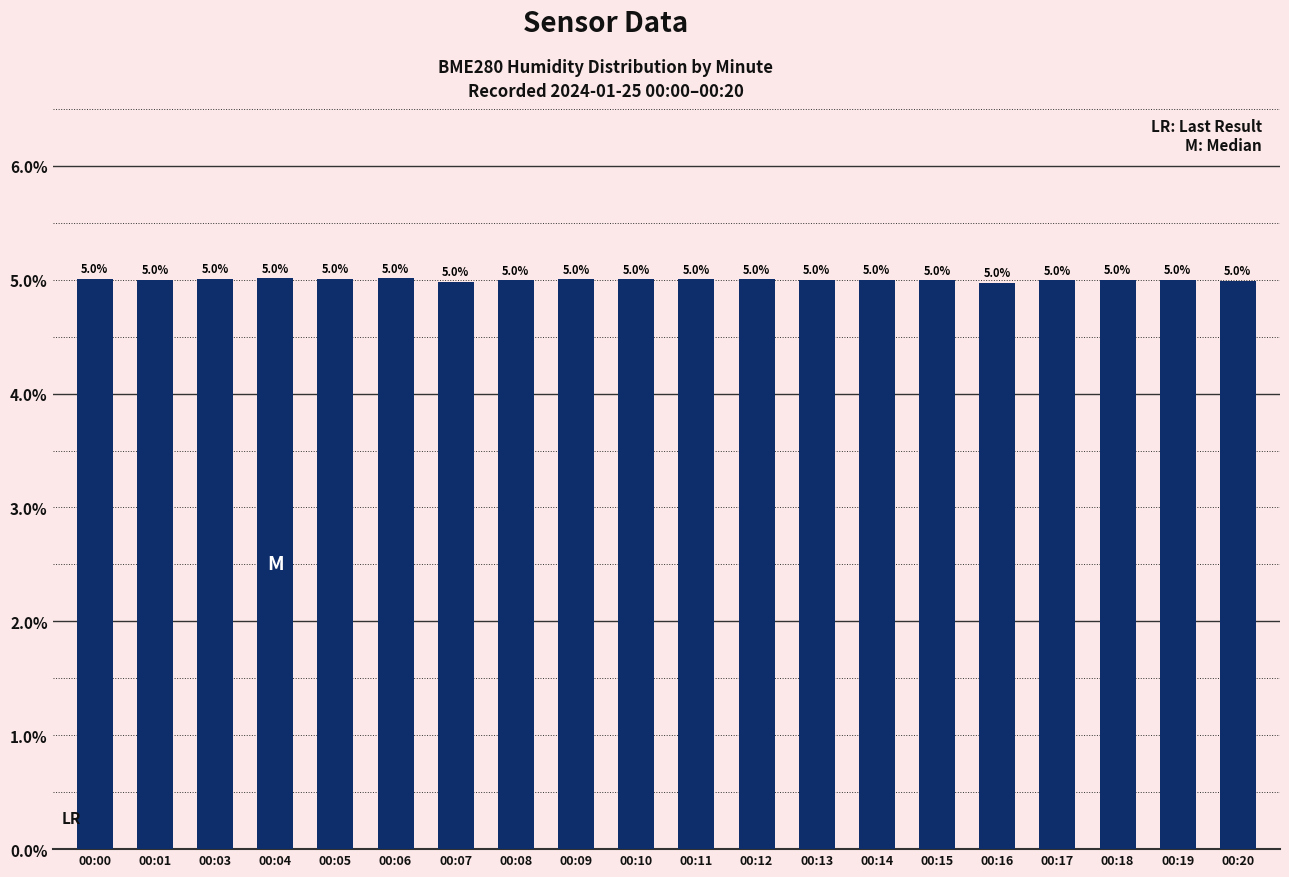

Are the bars horizontal?

No